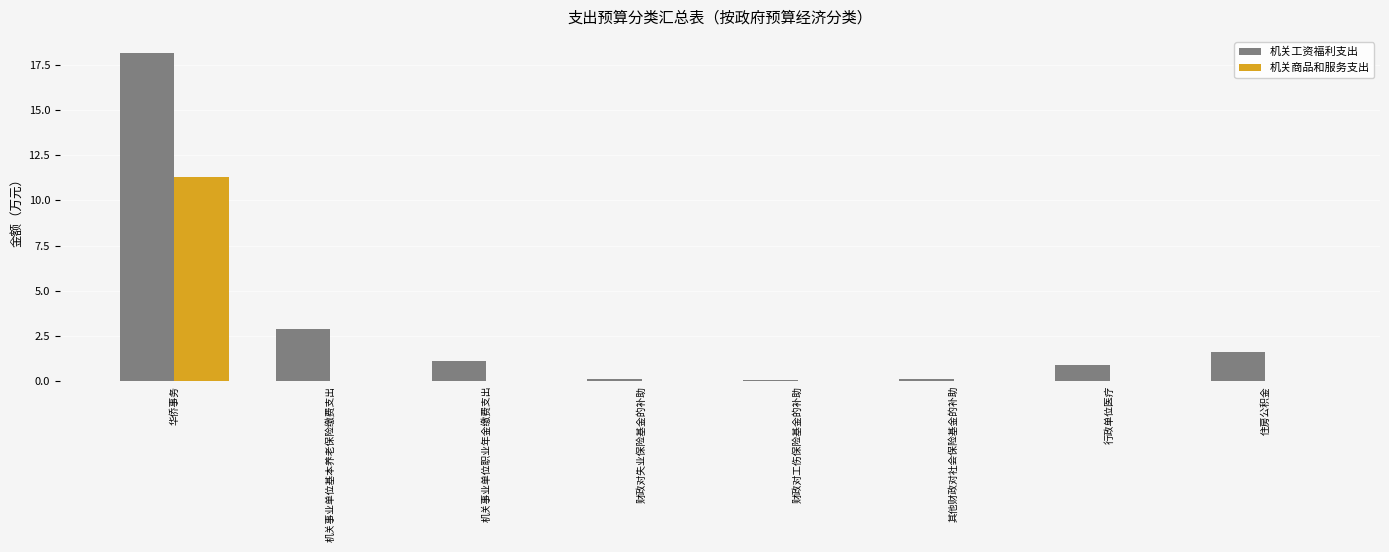

Where is 机关工资福利支出 nearest to the value 9?

机关事业单位基本养老保险缴费支出